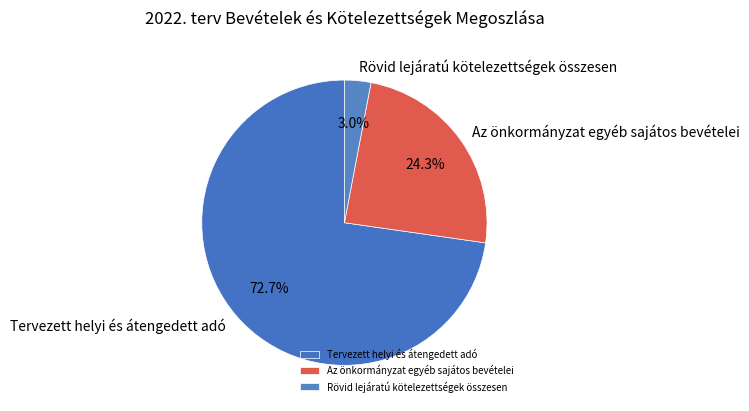

Which category has the biggest portion of the pie?

Tervezett helyi és átengedett adó